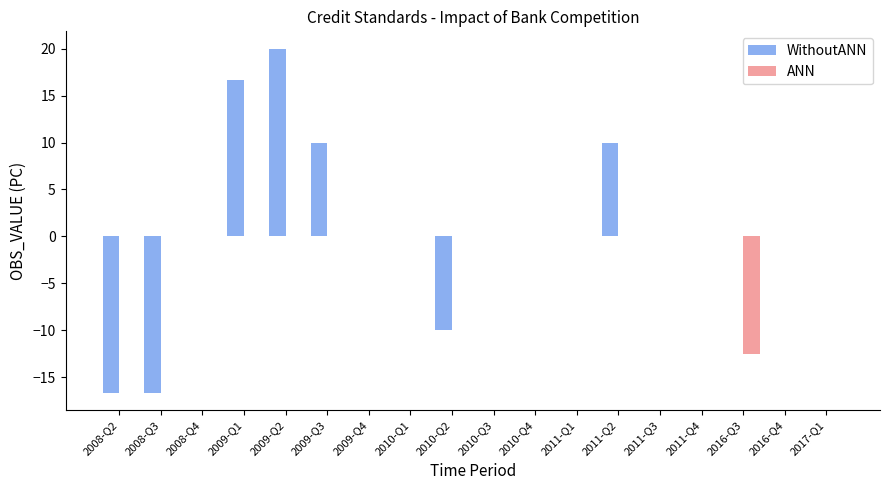

Between 2009-Q2 and 2016-Q3, which series saw the biggest shift?

WithoutANN